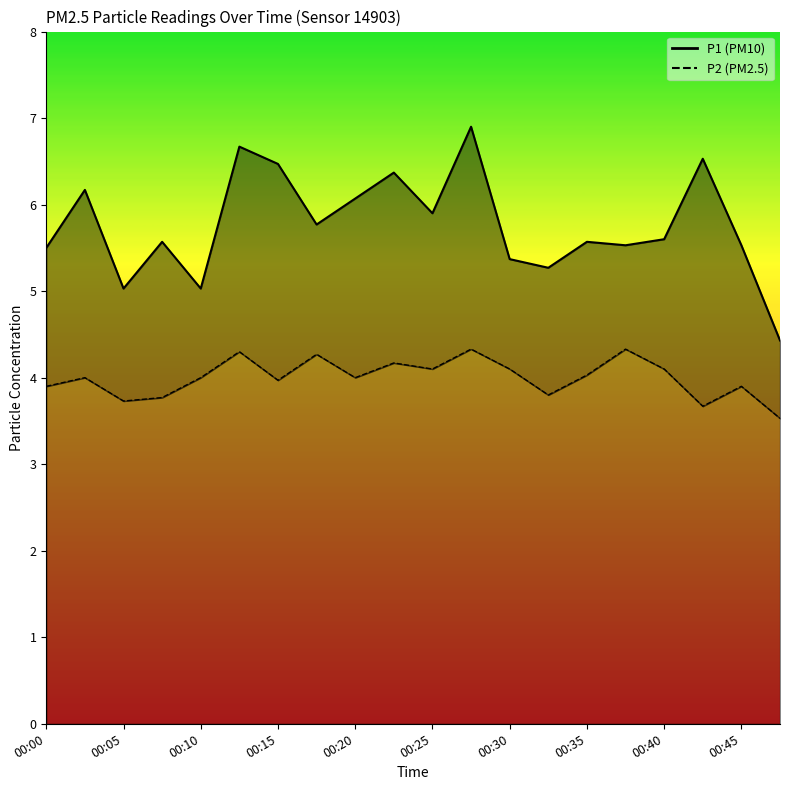

True or false: P2 has more than 2 interior local peaks.

True